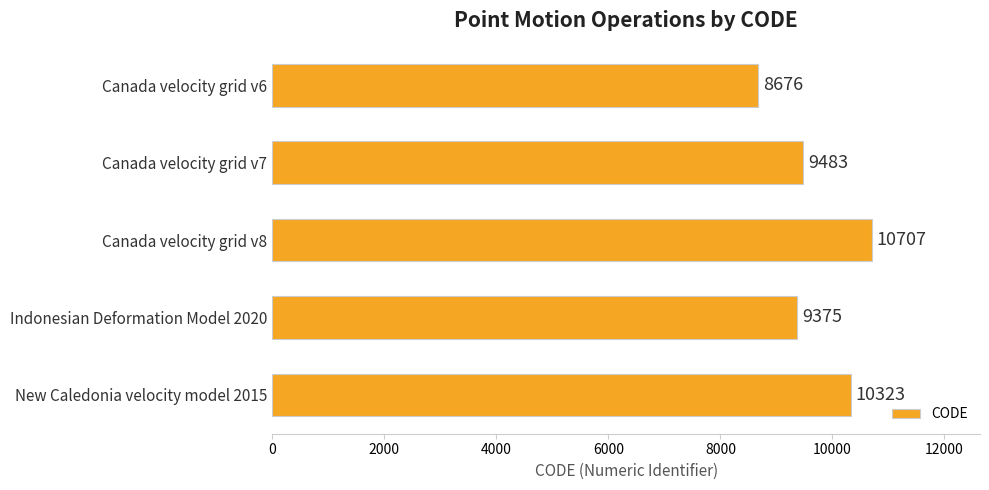

Are the bars grouped side by side (vs. stacked)?

No